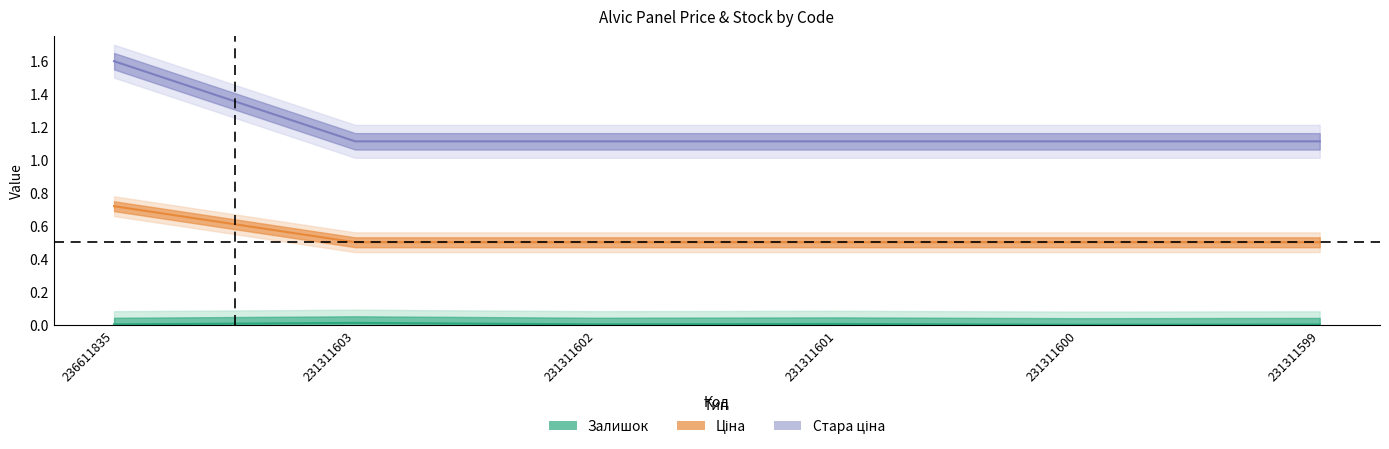

The Залишок series shows 0.0 at 231311601. True or false?

False